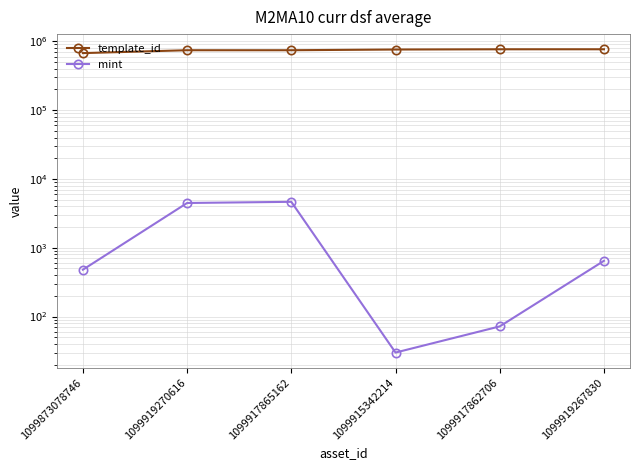

True or false: template_id has a value of 365647 at 1099915342214.

False